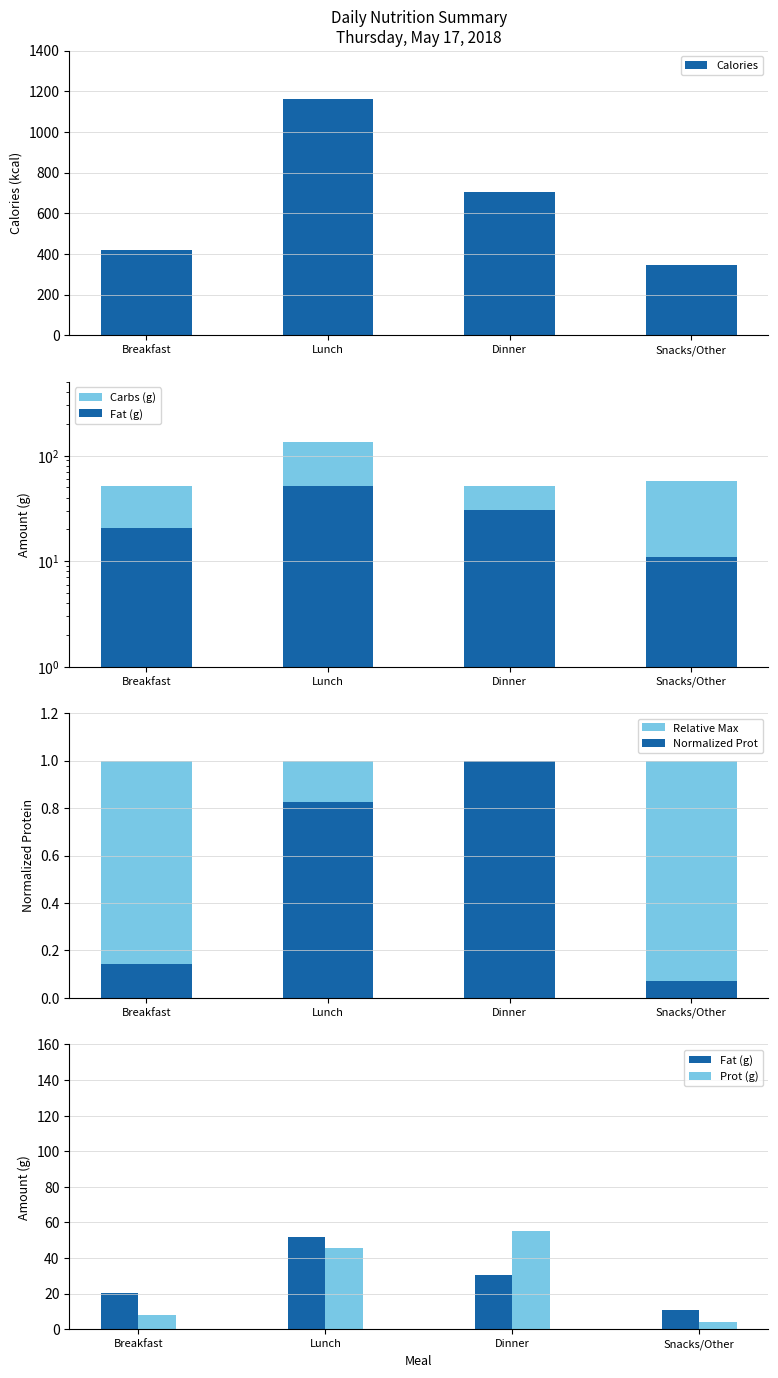

What is the label of the 4th bar from the right?

Breakfast